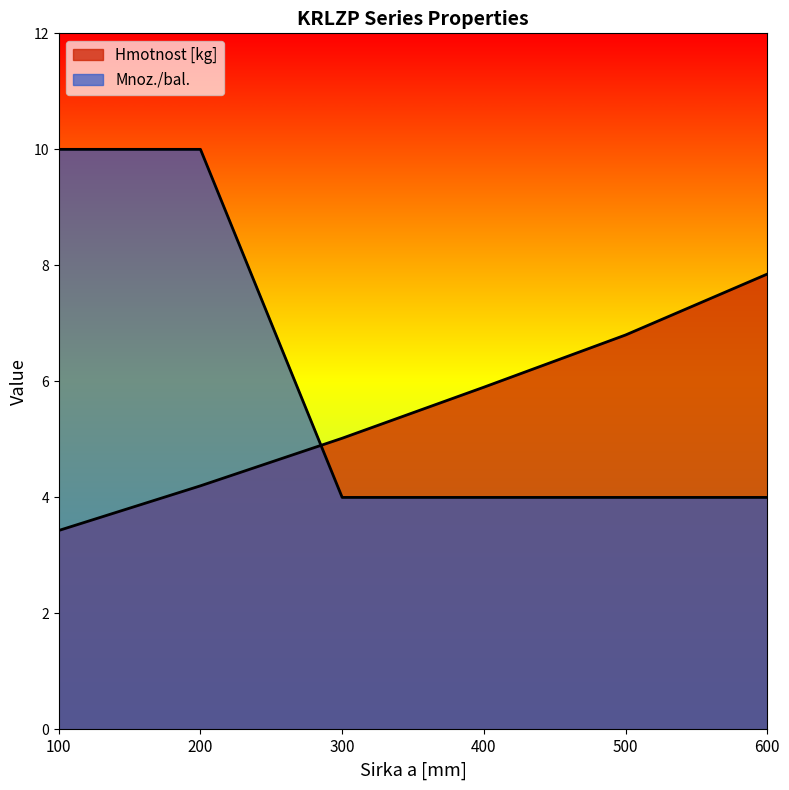

Which series changed the most between 100 and 500?

Mnoz./bal.